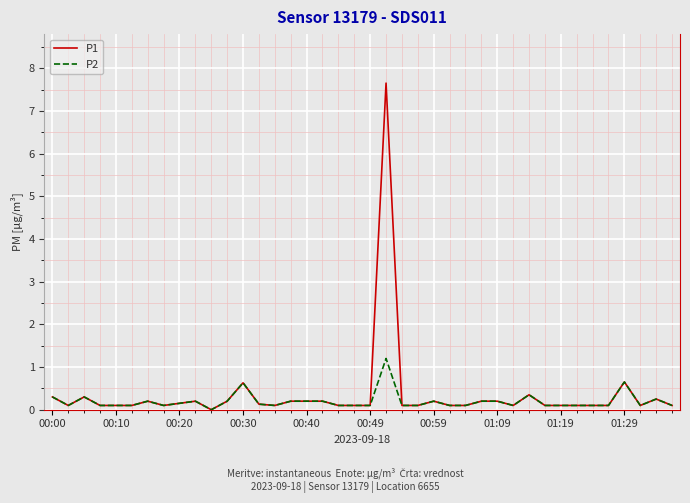

List the series in order of their peak value, lowest first.

P2, P1